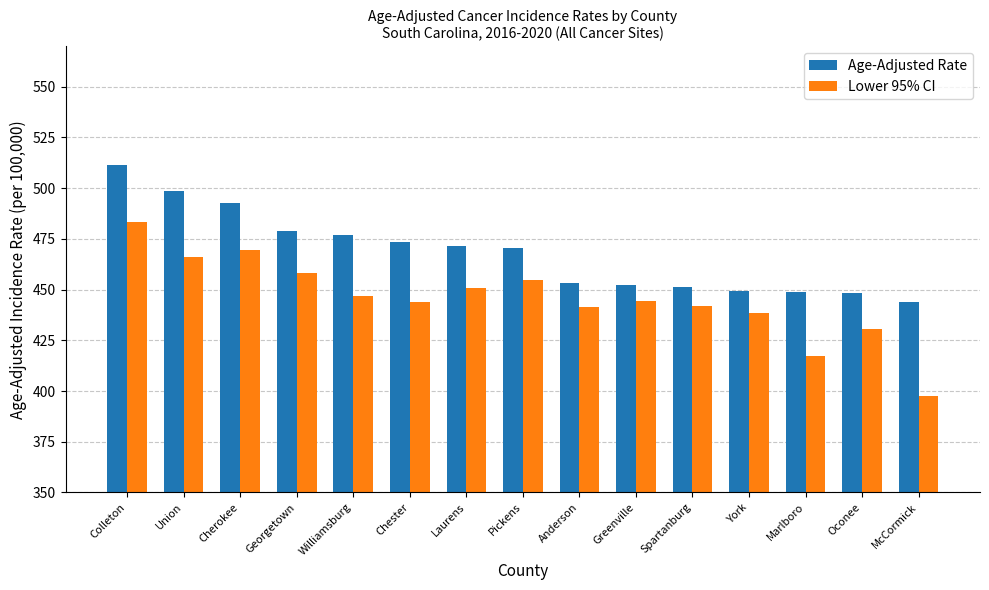

At how many categories does at least one series exceed 494?

2